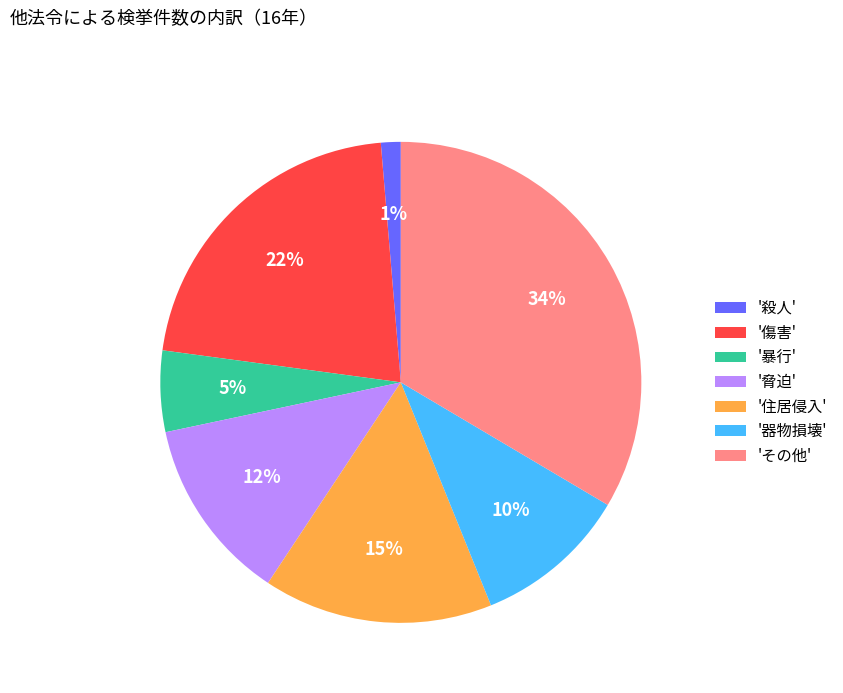

To the nearest percent, what is the combined percentage of '傷害' and '器物損壊'?

32%